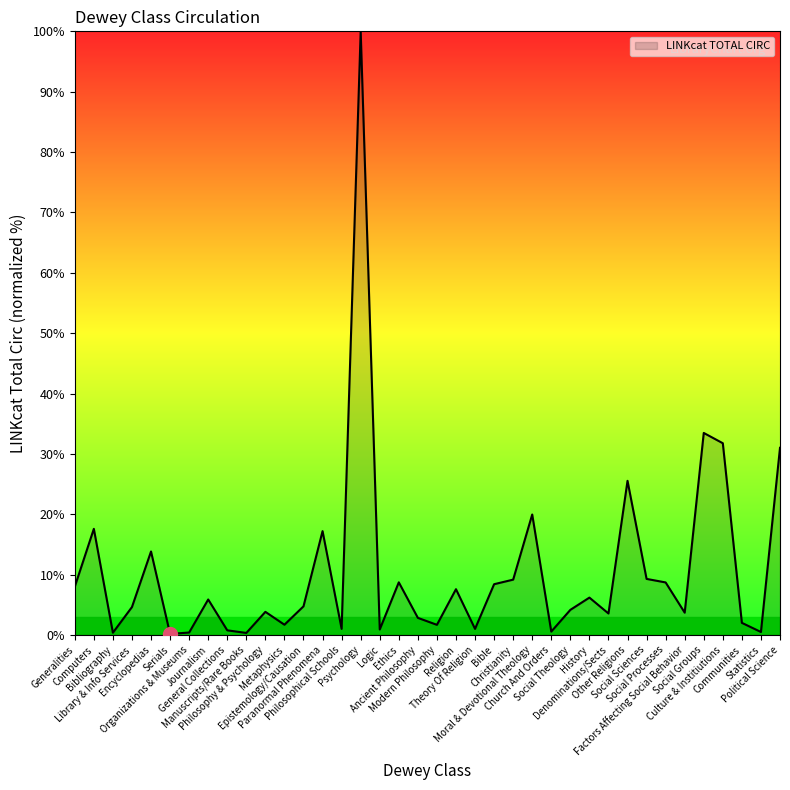

What is the maximum value shown in the chart?

100.0